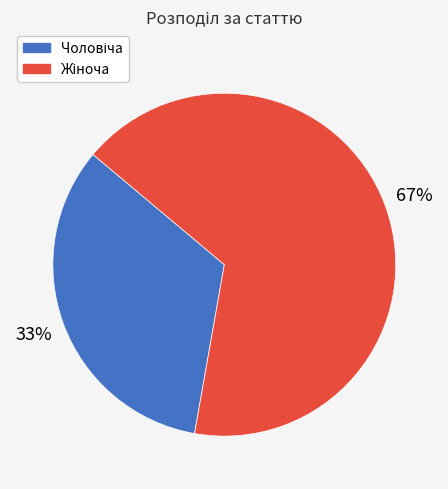

How many slices are in this pie chart?

2